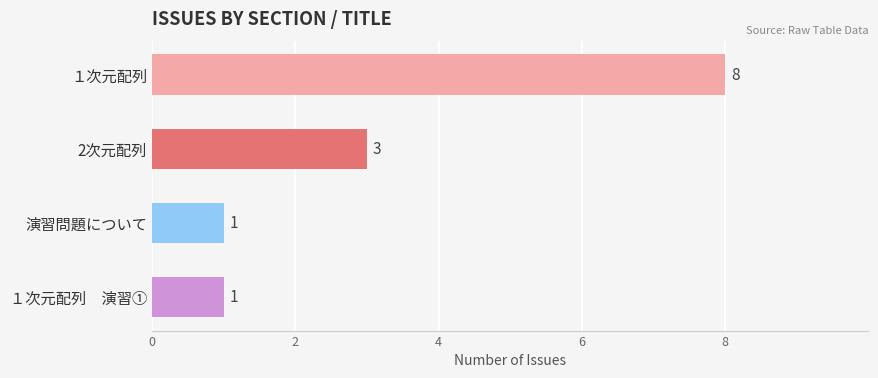

What is the greatest value displayed?

8